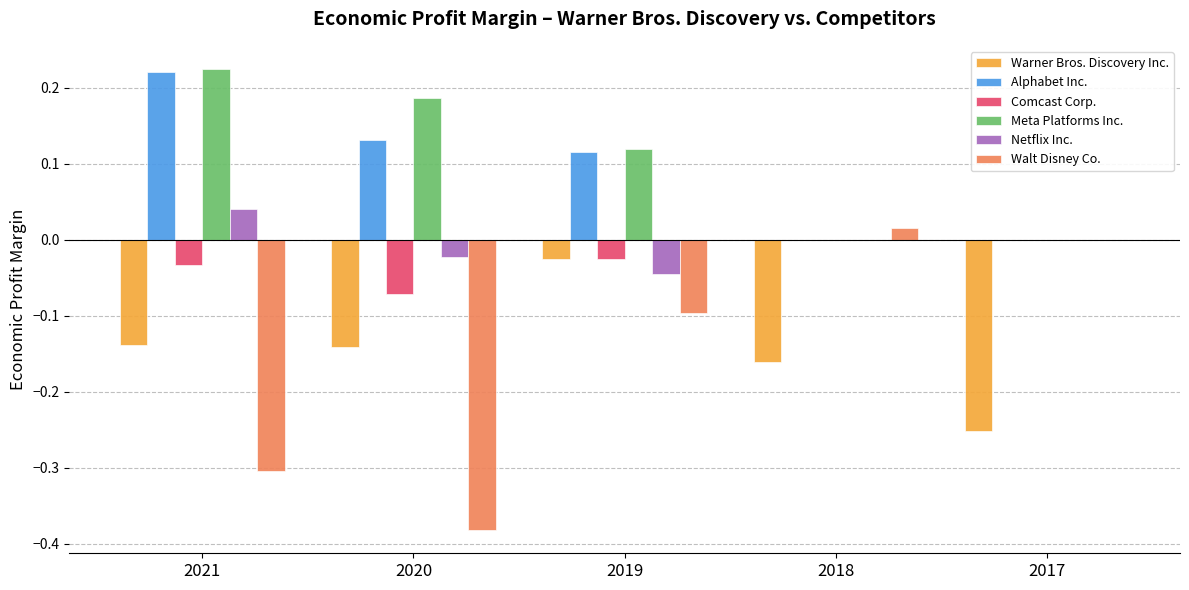

How many distinct data groups are displayed?

6